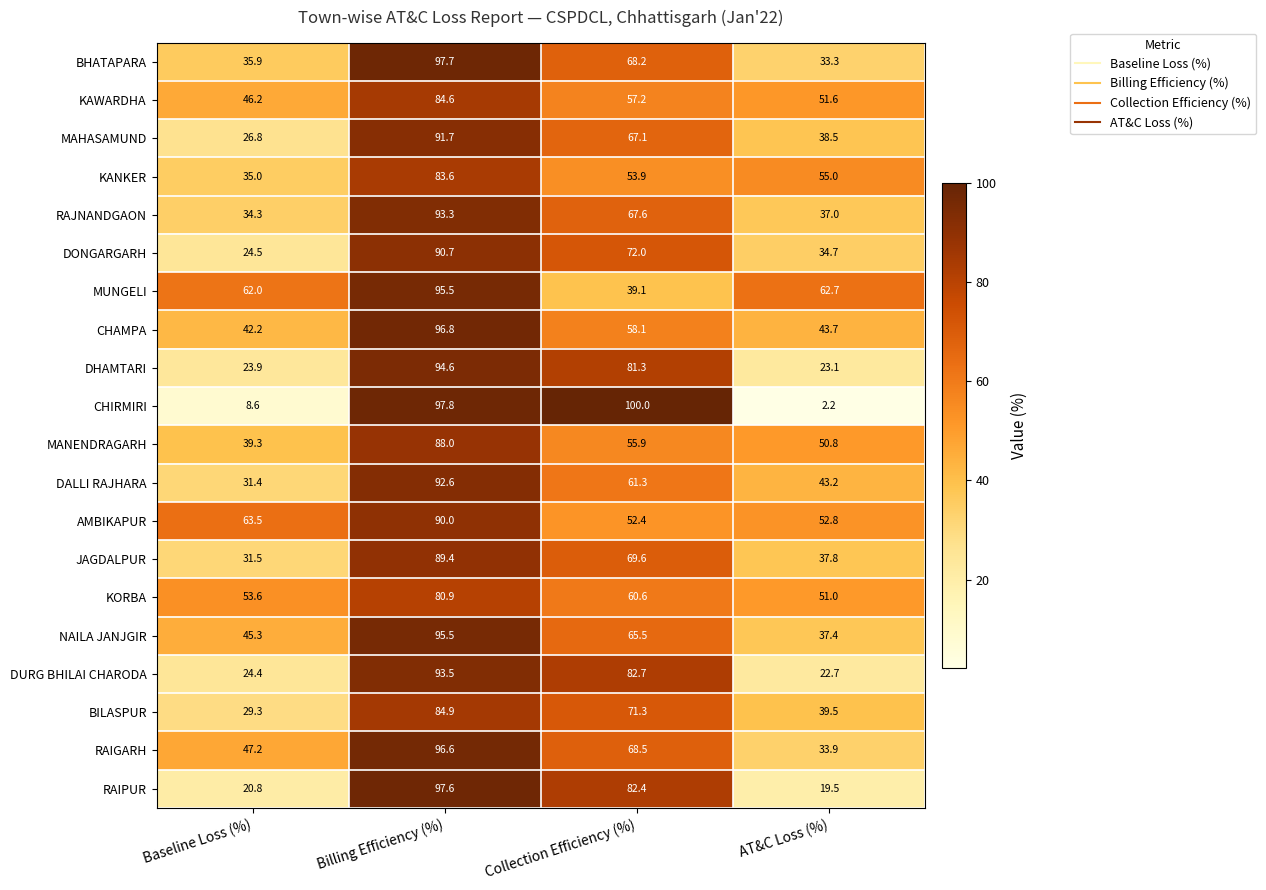

True or false: MANENDRAGARH has a value of 42.1 at Billing Efficiency (%).

False